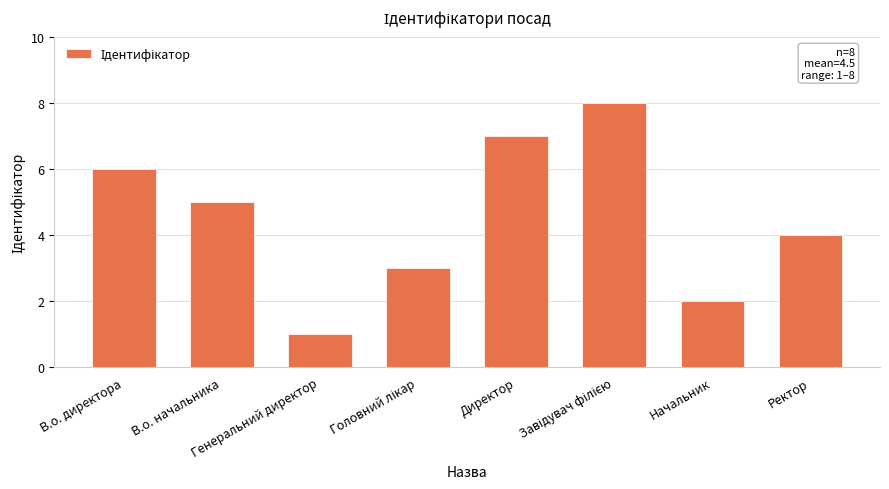

What is the change in value from Директор to Ректор?

-3